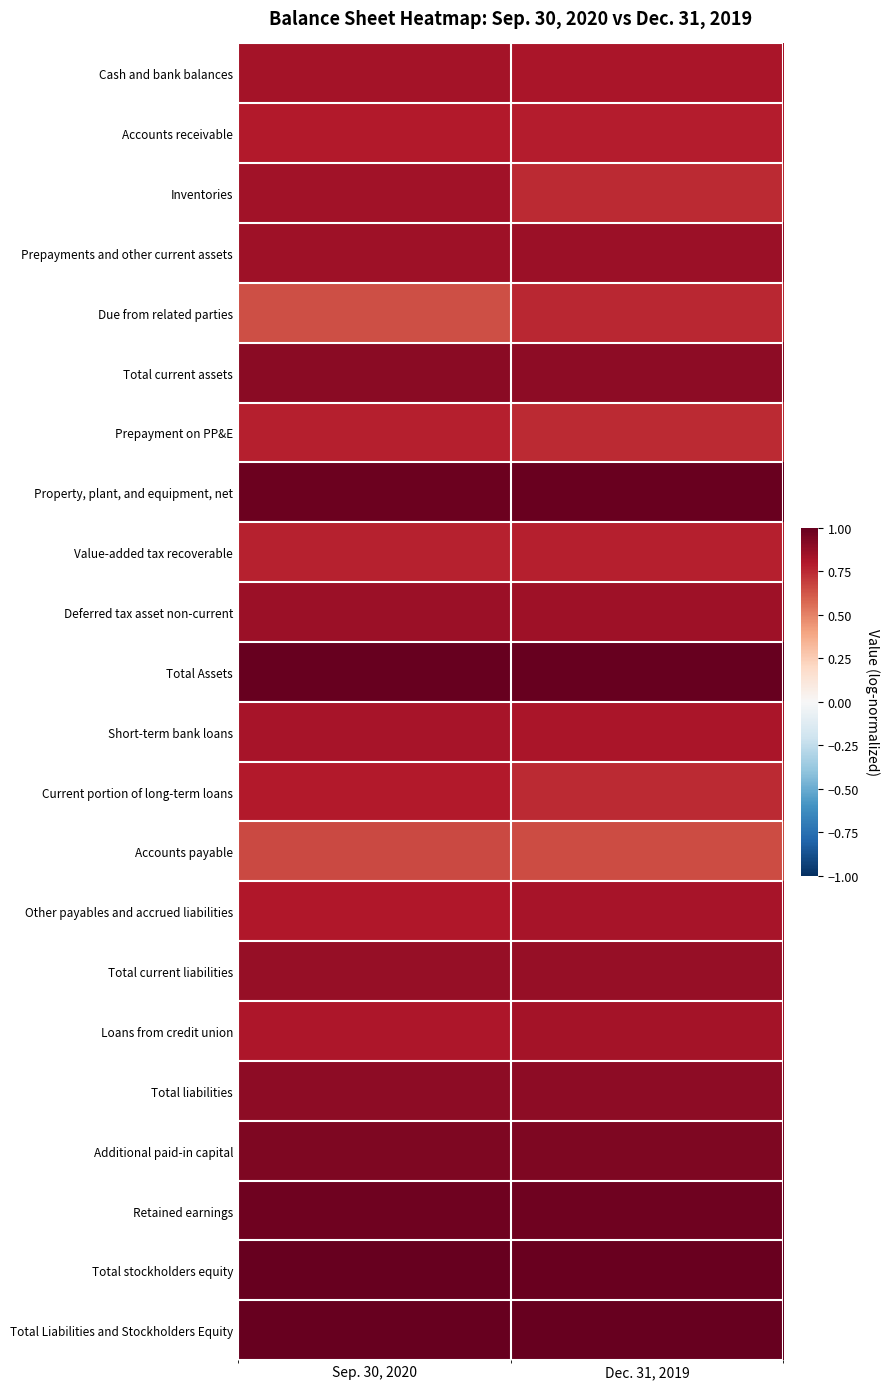

At which category does the chart reach its minimum across all series?

Sep. 30, 2020